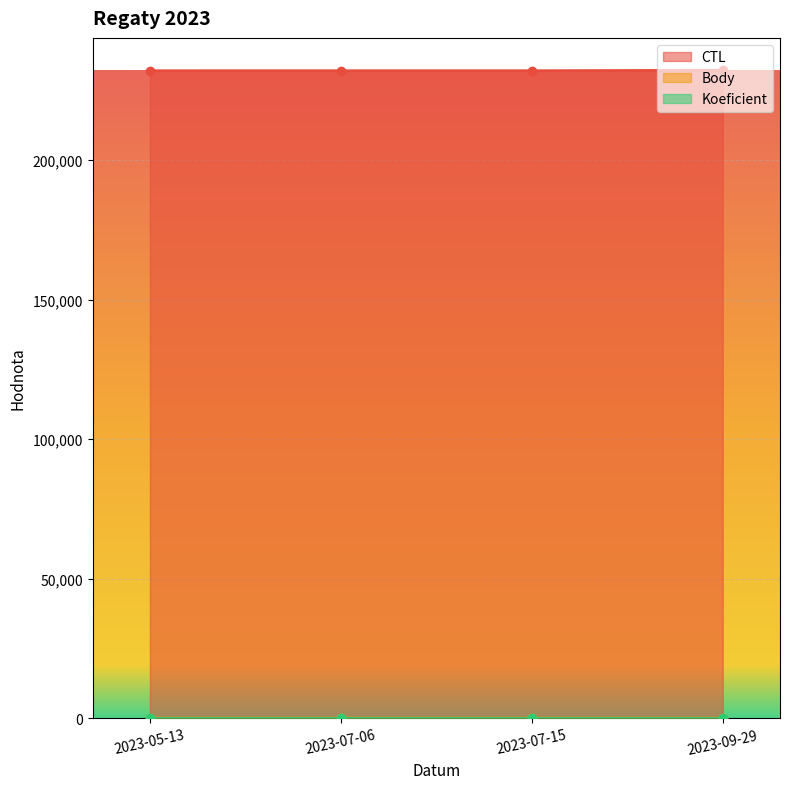

Is it true that Body equals 11.0 at 2023-05-13?

False